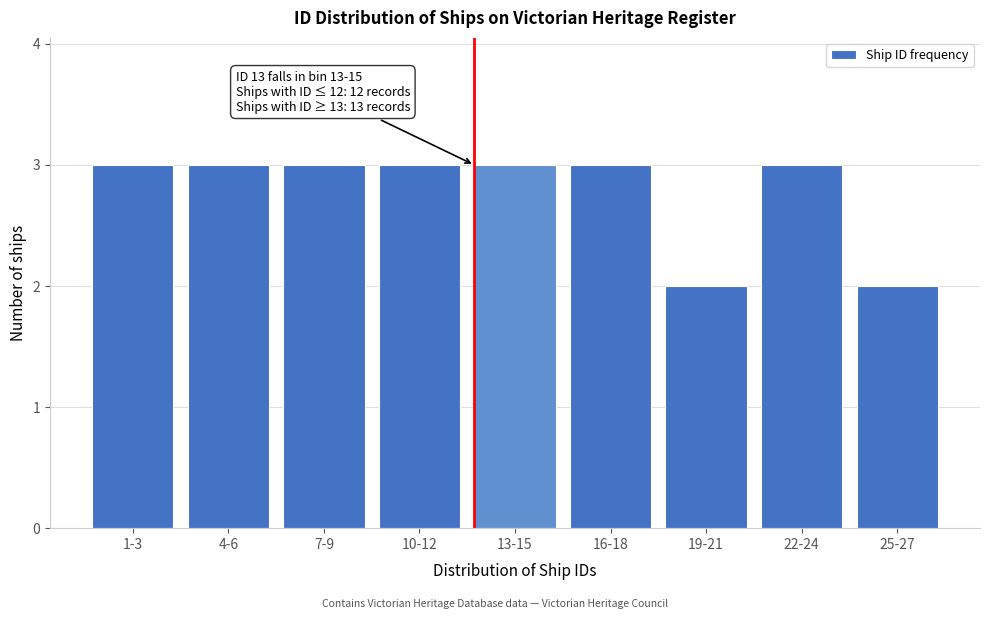

Reading left to right, list all the values displayed in this chart.

3	3	3	3	3	3	2	3	2